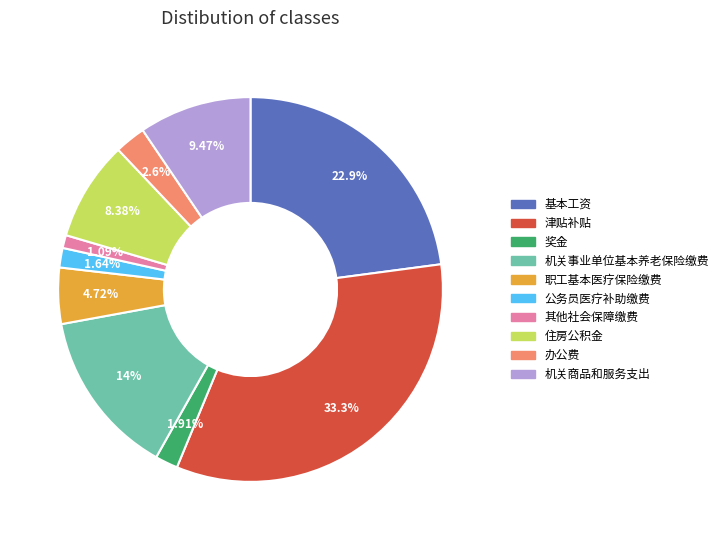

Is 机关事业单位基本养老保险缴费 the majority of the pie?

No